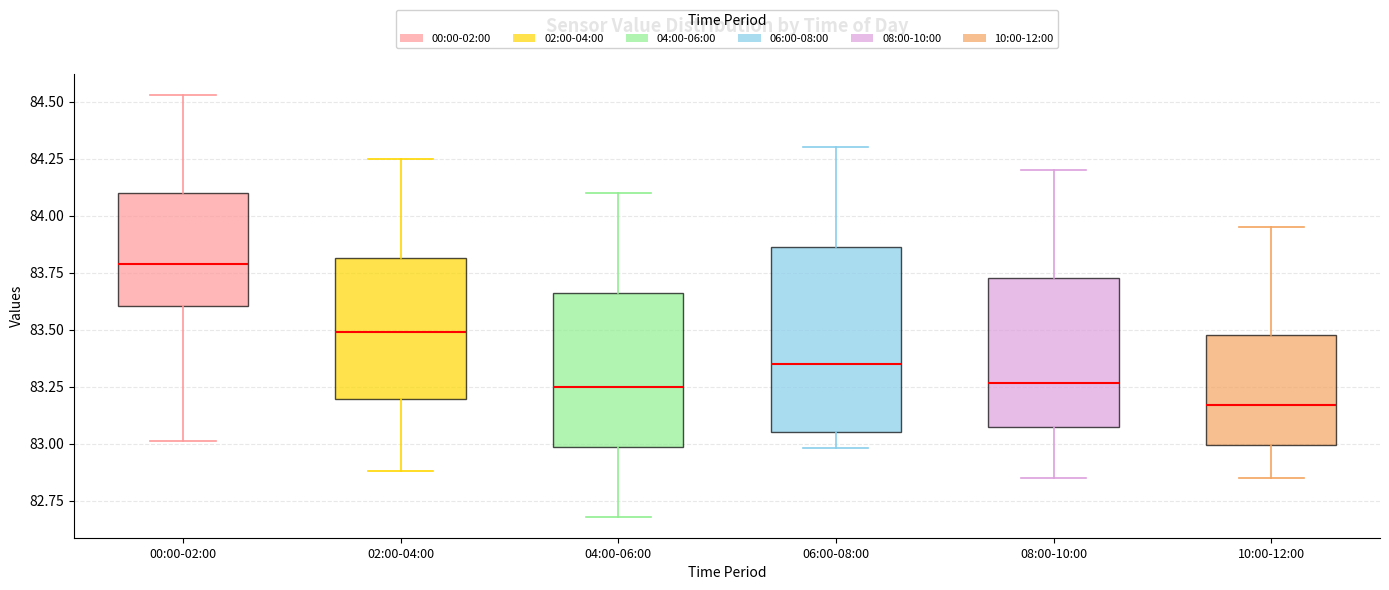

Reading left to right, read every box against the y-axis: the position of its median line, the range the box covers, and the ends of its whiskers. The values are not printed on the chart, so give them approximately, as read against the axis.

00:00-02:00: median 83.80, box 83.60 to 84.10, whiskers 83.00 to 84.55
02:00-04:00: median 83.50, box 83.20 to 83.80, whiskers 82.90 to 84.25
04:00-06:00: median 83.25, box 83.00 to 83.65, whiskers 82.70 to 84.10
06:00-08:00: median 83.35, box 83.05 to 83.85, whiskers 83.00 to 84.30
08:00-10:00: median 83.25, box 83.05 to 83.75, whiskers 82.85 to 84.20
10:00-12:00: median 83.15, box 83.00 to 83.50, whiskers 82.85 to 83.95